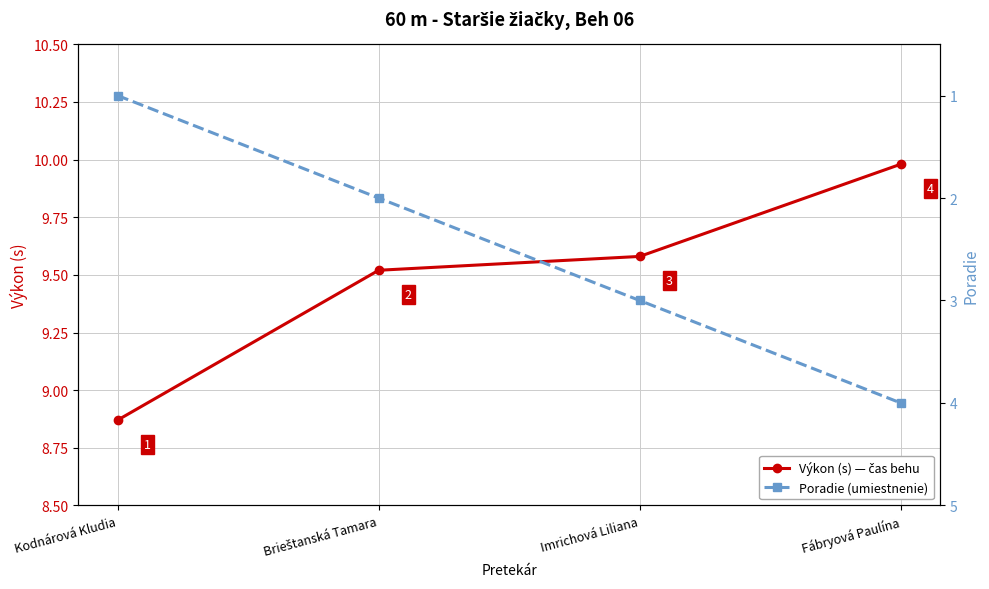

Is the value of Poradie (umiestnenie) at Brieštanská Tamara greater than the value of Výkon (s) — čas behu at Fábryová Paulína?

No